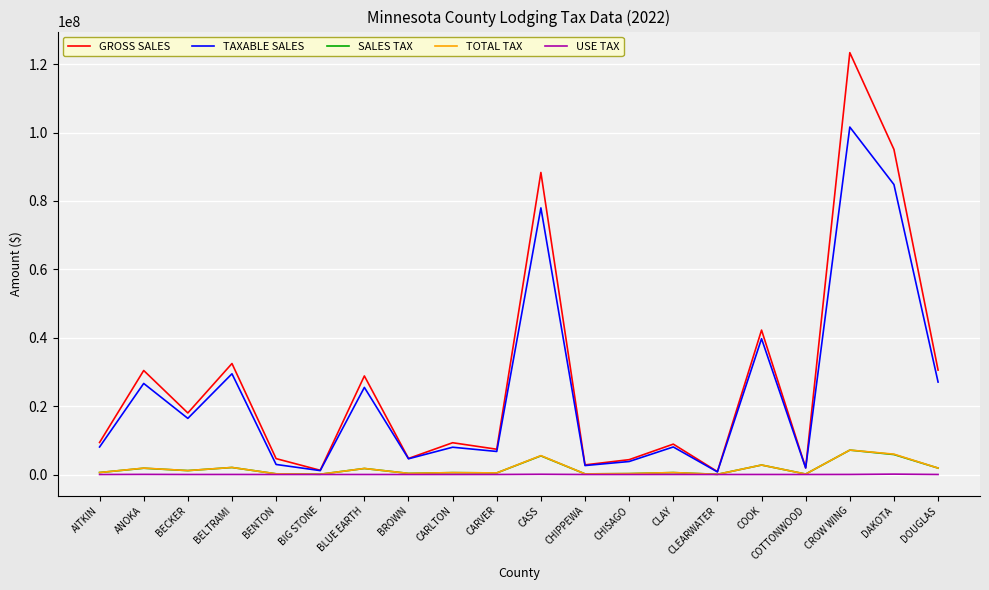

The SALES TAX series shows 2767832 at COOK. True or false?

True